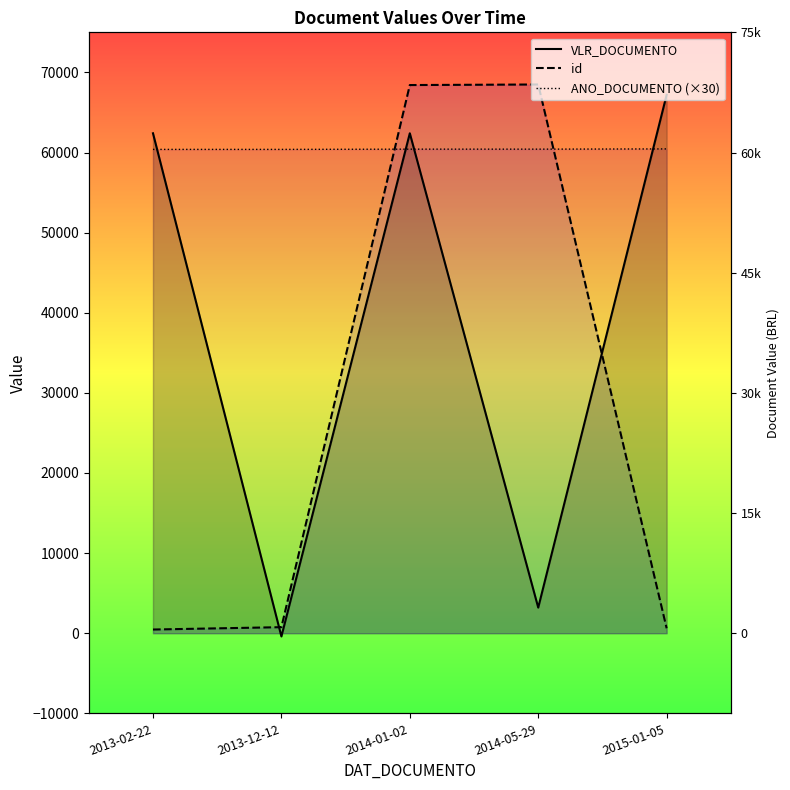

Is the value of ANO_DOCUMENTO (×30) at 2015-01-05 greater than the value of id at 2015-01-05?

Yes